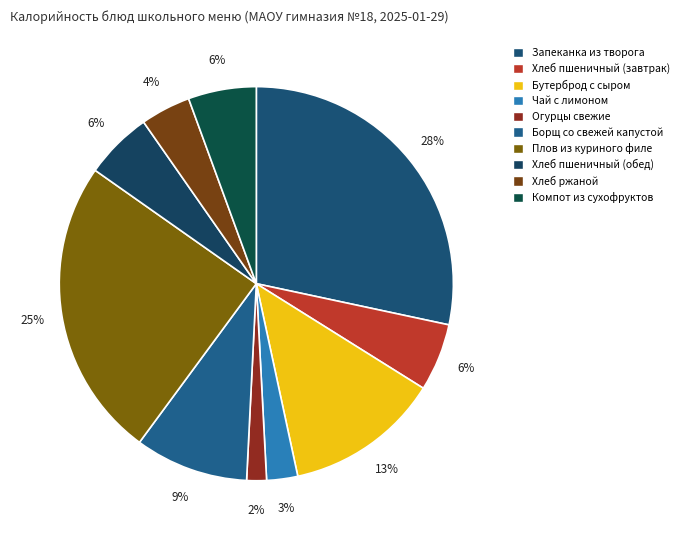

The Хлеб пшеничный (обед) slice represents 6% of the pie. True or false?

True